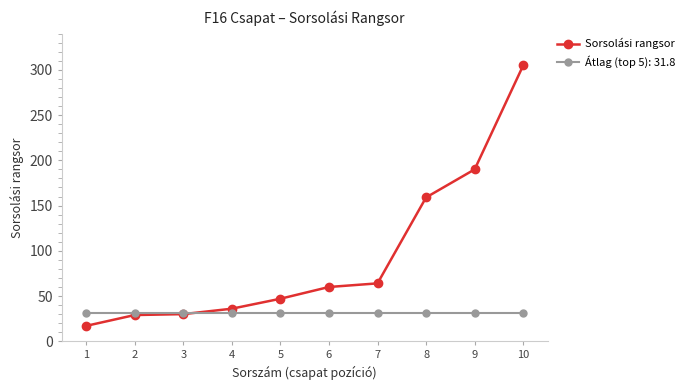

What is the value of the Átlag (top 5): 31.8 point at the 4th from the left?

31.8